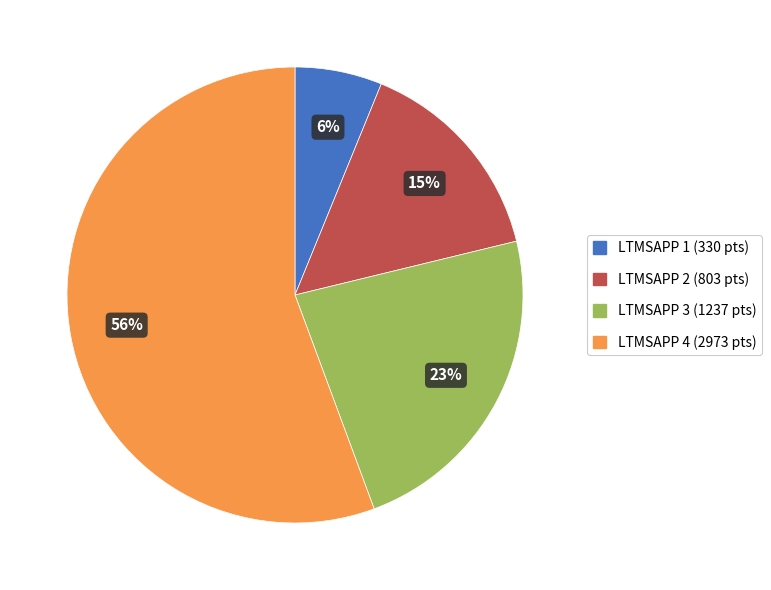

How many slices are in this pie chart?

4